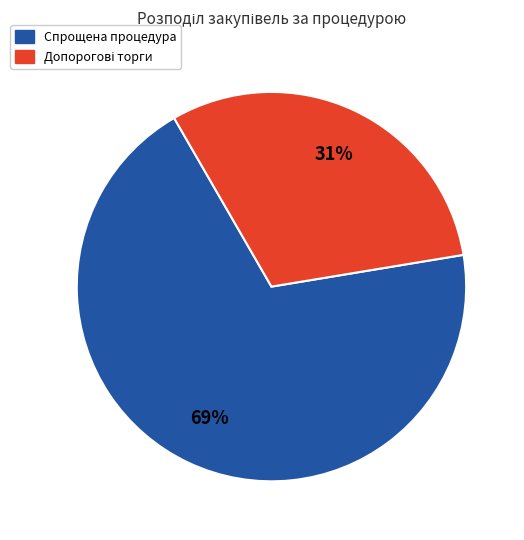

Is there a majority slice in this chart?

Yes